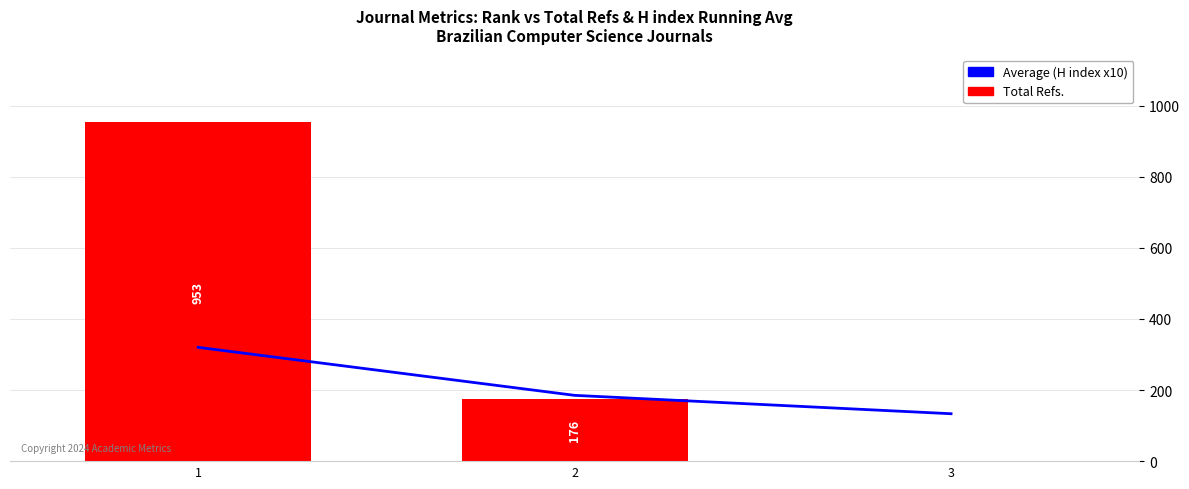

At which category does the chart reach its minimum across all series?

3